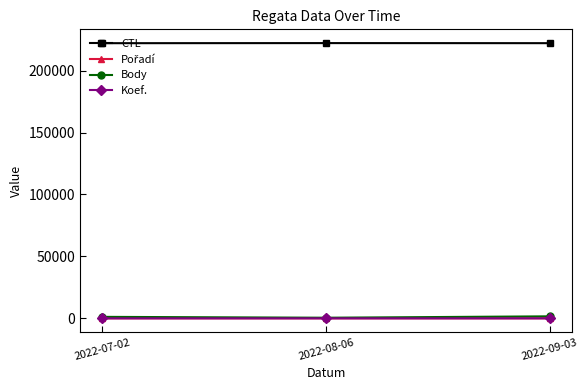

What is the label of the 1st point from the left?

2022-07-02